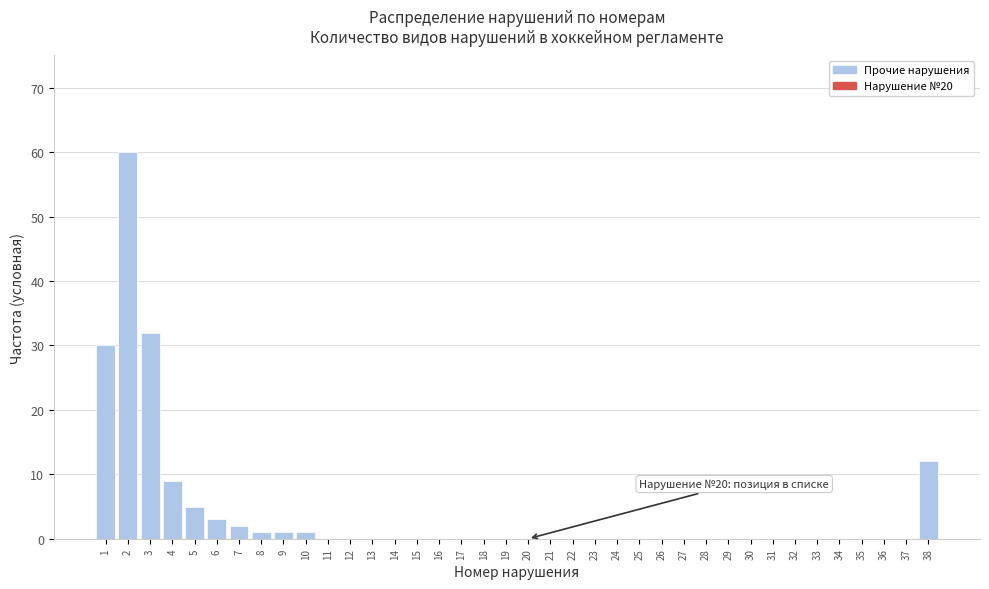

The chart shows a value of 0 at 21. True or false?

True